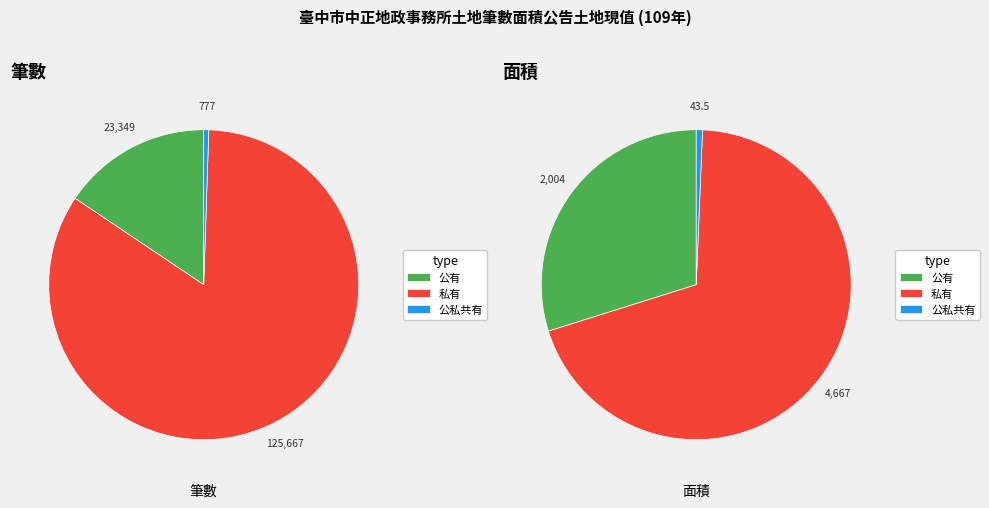

Rank the categories by value from highest to lowest.

私有, 公有, 公私共有